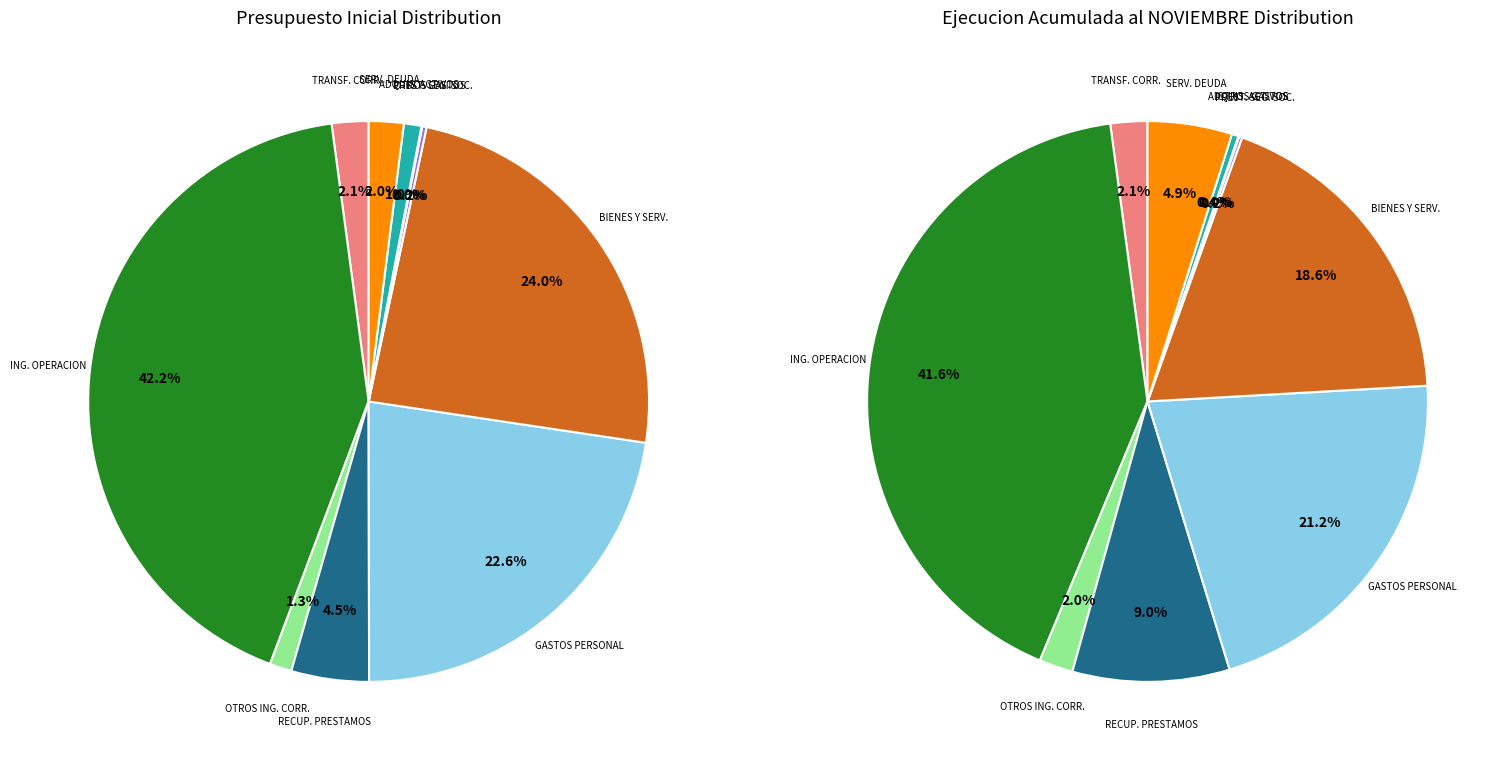

Is there a majority slice in this chart?

No